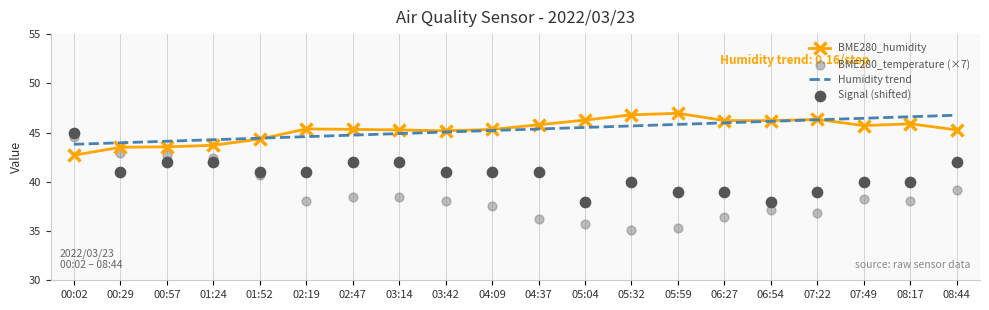

Which series contains the highest Y value?

BME280_humidity